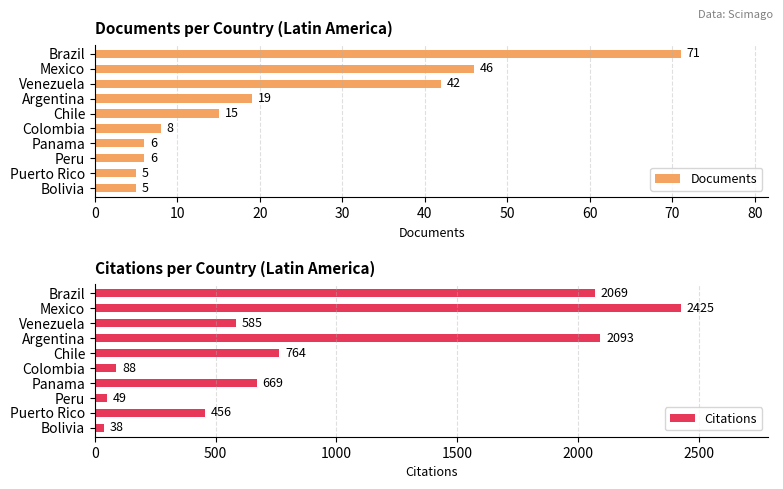

The Documents series shows 3 at 60. True or false?

False